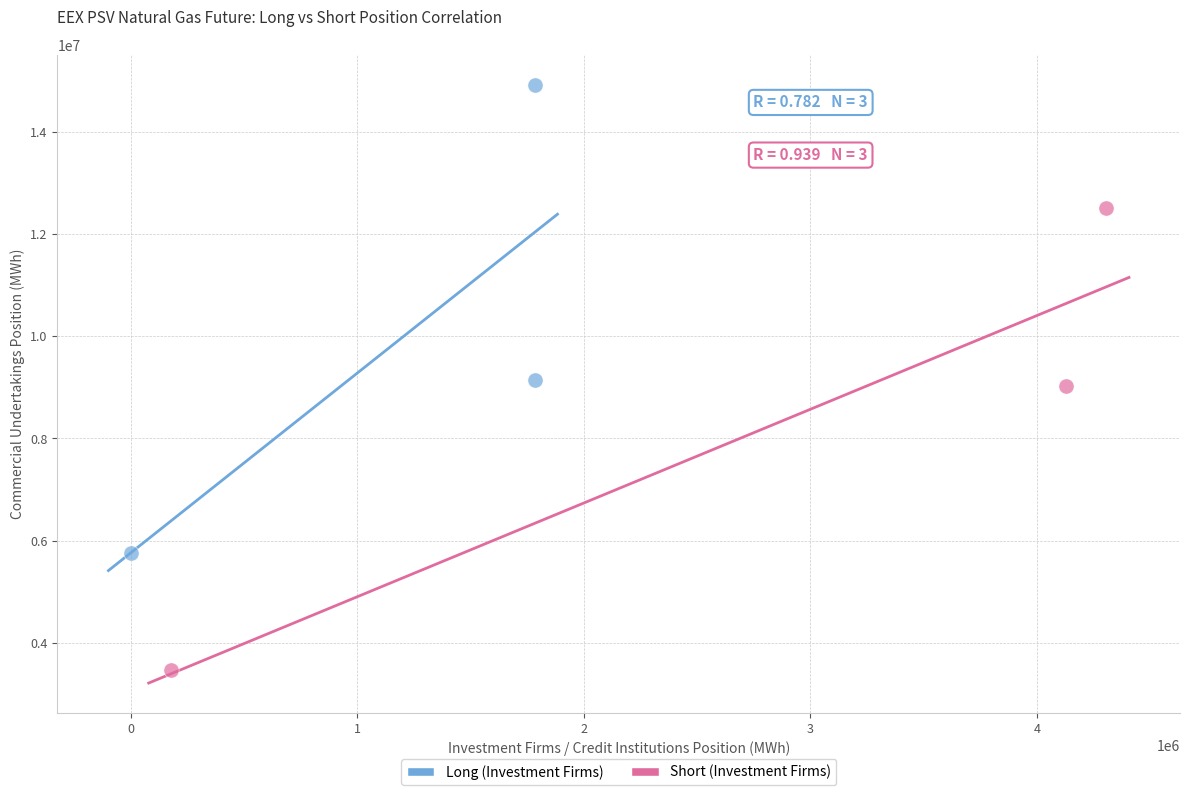

Which series reaches the minimum Y coordinate?

Short (Investment Firms)